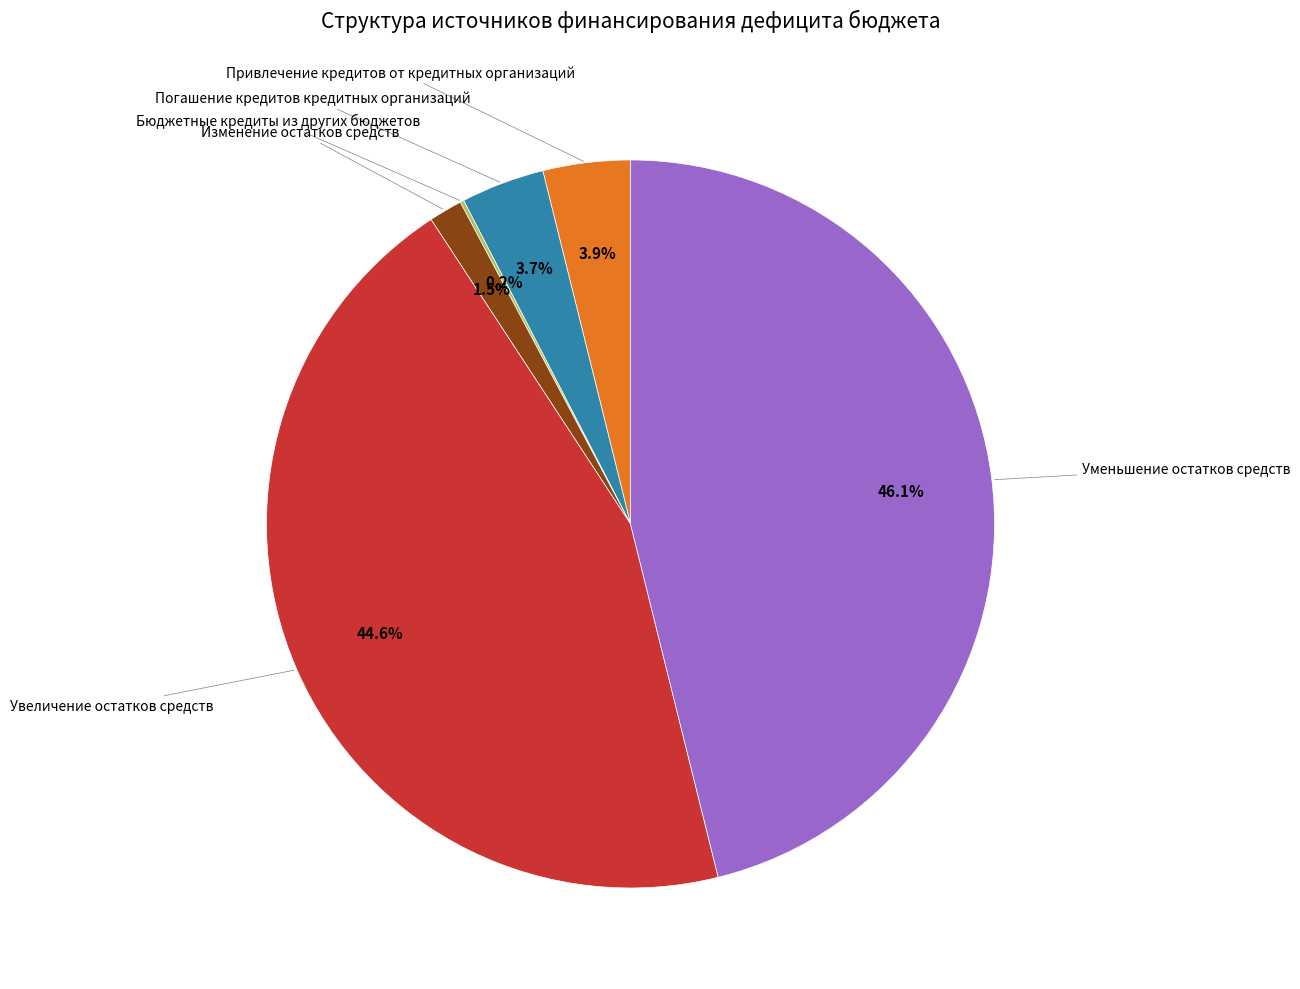

Which has a higher value, Погашение кредитов кредитных организаций or Увеличение остатков средств?

Увеличение остатков средств